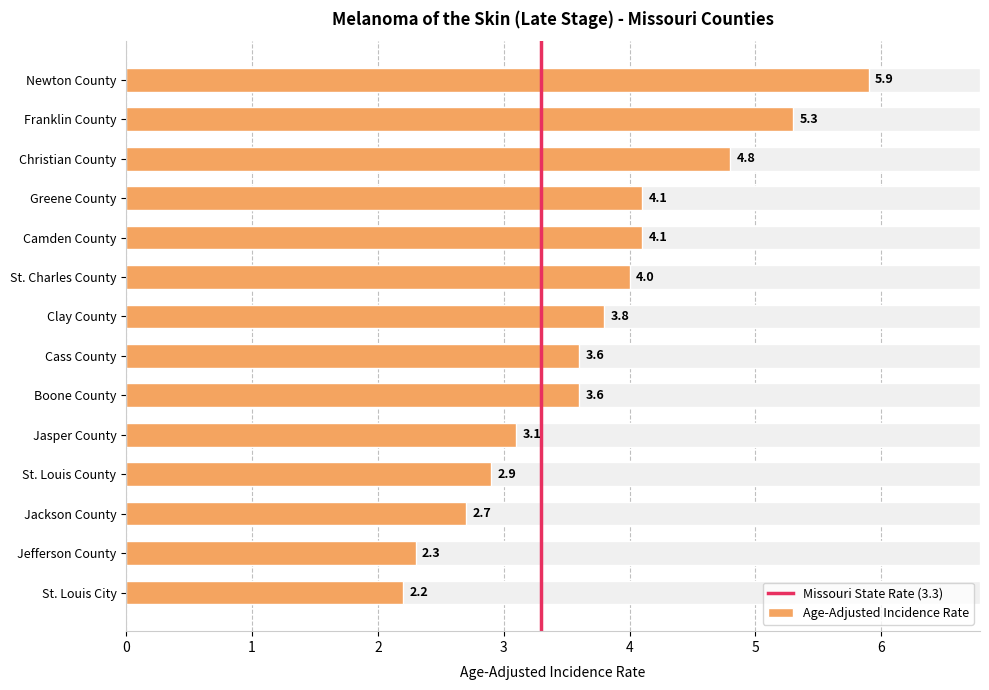

Reading left to right, list all the values displayed in this chart.

Newton County=5.9	Franklin County=5.3	Christian County=4.8	Greene County=4.1	Camden County=4.1	St. Charles County=4.0	Clay County=3.8	Cass County=3.6	Boone County=3.6	Jasper County=3.1	St. Louis County=2.9	Jackson County=2.7	Jefferson County=2.3	St. Louis City=2.2